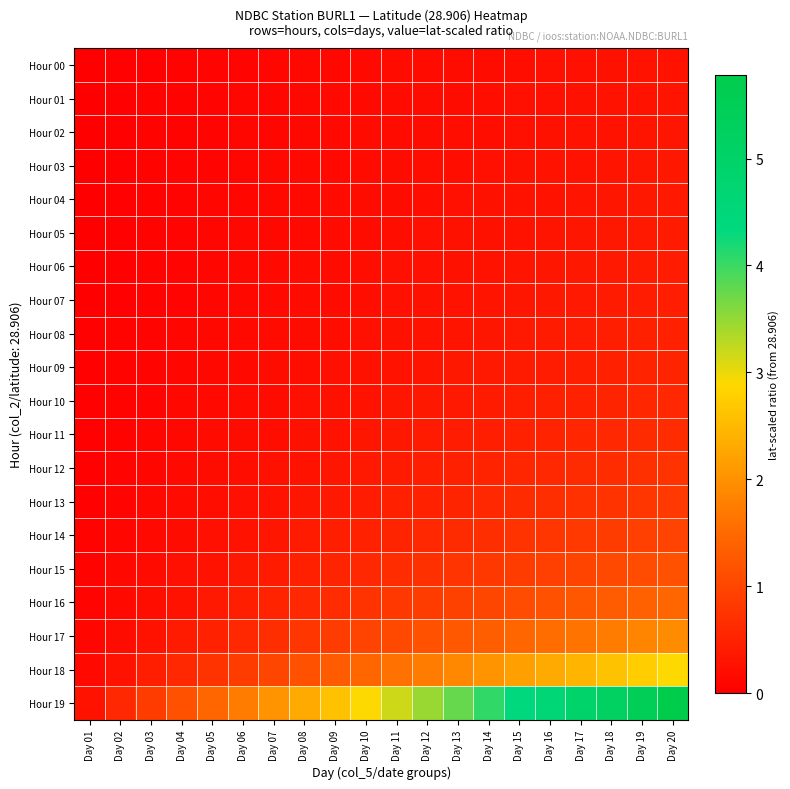

Reading left to right, what are all the values shown in this chart?

Hour 00: Day 01=0.0	Day 02=0.0	Day 03=0.0	Day 04=0.1	Day 05=0.1	Day 06=0.1	Day 07=0.1	Day 08=0.1	Day 09=0.1	Day 10=0.1	Day 11=0.2	Day 12=0.2	Day 13=0.2	Day 14=0.2	Day 15=0.2	Day 16=0.2	Day 17=0.2	Day 18=0.3	Day 19=0.3	Day 20=0.3
Hour 01: Day 01=0.0	Day 02=0.0	Day 03=0.0	Day 04=0.1	Day 05=0.1	Day 06=0.1	Day 07=0.1	Day 08=0.1	Day 09=0.1	Day 10=0.2	Day 11=0.2	Day 12=0.2	Day 13=0.2	Day 14=0.2	Day 15=0.2	Day 16=0.2	Day 17=0.3	Day 18=0.3	Day 19=0.3	Day 20=0.3
Hour 02: Day 01=0.0	Day 02=0.0	Day 03=0.0	Day 04=0.1	Day 05=0.1	Day 06=0.1	Day 07=0.1	Day 08=0.1	Day 09=0.1	Day 10=0.2	Day 11=0.2	Day 12=0.2	Day 13=0.2	Day 14=0.2	Day 15=0.2	Day 16=0.3	Day 17=0.3	Day 18=0.3	Day 19=0.3	Day 20=0.3
Hour 03: Day 01=0.0	Day 02=0.0	Day 03=0.1	Day 04=0.1	Day 05=0.1	Day 06=0.1	Day 07=0.1	Day 08=0.1	Day 09=0.2	Day 10=0.2	Day 11=0.2	Day 12=0.2	Day 13=0.2	Day 14=0.2	Day 15=0.3	Day 16=0.3	Day 17=0.3	Day 18=0.3	Day 19=0.3	Day 20=0.3
Hour 04: Day 01=0.0	Day 02=0.0	Day 03=0.1	Day 04=0.1	Day 05=0.1	Day 06=0.1	Day 07=0.1	Day 08=0.1	Day 09=0.2	Day 10=0.2	Day 11=0.2	Day 12=0.2	Day 13=0.2	Day 14=0.3	Day 15=0.3	Day 16=0.3	Day 17=0.3	Day 18=0.3	Day 19=0.3	Day 20=0.4
Hour 05: Day 01=0.0	Day 02=0.0	Day 03=0.1	Day 04=0.1	Day 05=0.1	Day 06=0.1	Day 07=0.1	Day 08=0.2	Day 09=0.2	Day 10=0.2	Day 11=0.2	Day 12=0.2	Day 13=0.3	Day 14=0.3	Day 15=0.3	Day 16=0.3	Day 17=0.3	Day 18=0.3	Day 19=0.4	Day 20=0.4
Hour 06: Day 01=0.0	Day 02=0.0	Day 03=0.1	Day 04=0.1	Day 05=0.1	Day 06=0.1	Day 07=0.1	Day 08=0.2	Day 09=0.2	Day 10=0.2	Day 11=0.2	Day 12=0.2	Day 13=0.3	Day 14=0.3	Day 15=0.3	Day 16=0.3	Day 17=0.4	Day 18=0.4	Day 19=0.4	Day 20=0.4
Hour 07: Day 01=0.0	Day 02=0.0	Day 03=0.1	Day 04=0.1	Day 05=0.1	Day 06=0.1	Day 07=0.2	Day 08=0.2	Day 09=0.2	Day 10=0.2	Day 11=0.2	Day 12=0.3	Day 13=0.3	Day 14=0.3	Day 15=0.3	Day 16=0.4	Day 17=0.4	Day 18=0.4	Day 19=0.4	Day 20=0.4
Hour 08: Day 01=0.0	Day 02=0.0	Day 03=0.1	Day 04=0.1	Day 05=0.1	Day 06=0.1	Day 07=0.2	Day 08=0.2	Day 09=0.2	Day 10=0.2	Day 11=0.3	Day 12=0.3	Day 13=0.3	Day 14=0.3	Day 15=0.4	Day 16=0.4	Day 17=0.4	Day 18=0.4	Day 19=0.5	Day 20=0.5
Hour 09: Day 01=0.0	Day 02=0.1	Day 03=0.1	Day 04=0.1	Day 05=0.1	Day 06=0.2	Day 07=0.2	Day 08=0.2	Day 09=0.2	Day 10=0.3	Day 11=0.3	Day 12=0.3	Day 13=0.3	Day 14=0.4	Day 15=0.4	Day 16=0.4	Day 17=0.4	Day 18=0.5	Day 19=0.5	Day 20=0.5
Hour 10: Day 01=0.0	Day 02=0.1	Day 03=0.1	Day 04=0.1	Day 05=0.1	Day 06=0.2	Day 07=0.2	Day 08=0.2	Day 09=0.3	Day 10=0.3	Day 11=0.3	Day 12=0.3	Day 13=0.4	Day 14=0.4	Day 15=0.4	Day 16=0.5	Day 17=0.5	Day 18=0.5	Day 19=0.5	Day 20=0.6
Hour 11: Day 01=0.0	Day 02=0.1	Day 03=0.1	Day 04=0.1	Day 05=0.2	Day 06=0.2	Day 07=0.2	Day 08=0.3	Day 09=0.3	Day 10=0.3	Day 11=0.4	Day 12=0.4	Day 13=0.4	Day 14=0.4	Day 15=0.5	Day 16=0.5	Day 17=0.5	Day 18=0.6	Day 19=0.6	Day 20=0.6
Hour 12: Day 01=0.0	Day 02=0.1	Day 03=0.1	Day 04=0.1	Day 05=0.2	Day 06=0.2	Day 07=0.3	Day 08=0.3	Day 09=0.3	Day 10=0.4	Day 11=0.4	Day 12=0.4	Day 13=0.5	Day 14=0.5	Day 15=0.5	Day 16=0.6	Day 17=0.6	Day 18=0.7	Day 19=0.7	Day 20=0.7
Hour 13: Day 01=0.0	Day 02=0.1	Day 03=0.1	Day 04=0.2	Day 05=0.2	Day 06=0.2	Day 07=0.3	Day 08=0.3	Day 09=0.4	Day 10=0.4	Day 11=0.5	Day 12=0.5	Day 13=0.5	Day 14=0.6	Day 15=0.6	Day 16=0.7	Day 17=0.7	Day 18=0.7	Day 19=0.8	Day 20=0.8
Hour 14: Day 01=0.0	Day 02=0.1	Day 03=0.1	Day 04=0.2	Day 05=0.2	Day 06=0.3	Day 07=0.3	Day 08=0.4	Day 09=0.4	Day 10=0.5	Day 11=0.5	Day 12=0.6	Day 13=0.6	Day 14=0.7	Day 15=0.7	Day 16=0.8	Day 17=0.8	Day 18=0.9	Day 19=0.9	Day 20=1.0
Hour 15: Day 01=0.1	Day 02=0.1	Day 03=0.2	Day 04=0.2	Day 05=0.3	Day 06=0.3	Day 07=0.4	Day 08=0.5	Day 09=0.5	Day 10=0.6	Day 11=0.6	Day 12=0.7	Day 13=0.8	Day 14=0.8	Day 15=0.9	Day 16=0.9	Day 17=1.0	Day 18=1.0	Day 19=1.1	Day 20=1.2
Hour 16: Day 01=0.1	Day 02=0.1	Day 03=0.2	Day 04=0.3	Day 05=0.4	Day 06=0.4	Day 07=0.5	Day 08=0.6	Day 09=0.7	Day 10=0.7	Day 11=0.8	Day 12=0.9	Day 13=0.9	Day 14=1.0	Day 15=1.1	Day 16=1.2	Day 17=1.2	Day 18=1.3	Day 19=1.4	Day 20=1.4
Hour 17: Day 01=0.1	Day 02=0.2	Day 03=0.3	Day 04=0.4	Day 05=0.5	Day 06=0.6	Day 07=0.7	Day 08=0.8	Day 09=0.9	Day 10=1.0	Day 11=1.1	Day 12=1.2	Day 13=1.3	Day 14=1.3	Day 15=1.4	Day 16=1.5	Day 17=1.6	Day 18=1.7	Day 19=1.8	Day 20=1.9
Hour 18: Day 01=0.1	Day 02=0.3	Day 03=0.4	Day 04=0.6	Day 05=0.7	Day 06=0.9	Day 07=1.0	Day 08=1.2	Day 09=1.3	Day 10=1.4	Day 11=1.6	Day 12=1.7	Day 13=1.9	Day 14=2.0	Day 15=2.2	Day 16=2.3	Day 17=2.5	Day 18=2.6	Day 19=2.7	Day 20=2.9
Hour 19: Day 01=0.3	Day 02=0.6	Day 03=0.9	Day 04=1.2	Day 05=1.4	Day 06=1.7	Day 07=2.0	Day 08=2.3	Day 09=2.6	Day 10=2.9	Day 11=3.2	Day 12=3.5	Day 13=3.8	Day 14=4.0	Day 15=4.3	Day 16=4.6	Day 17=4.9	Day 18=5.2	Day 19=5.5	Day 20=5.8